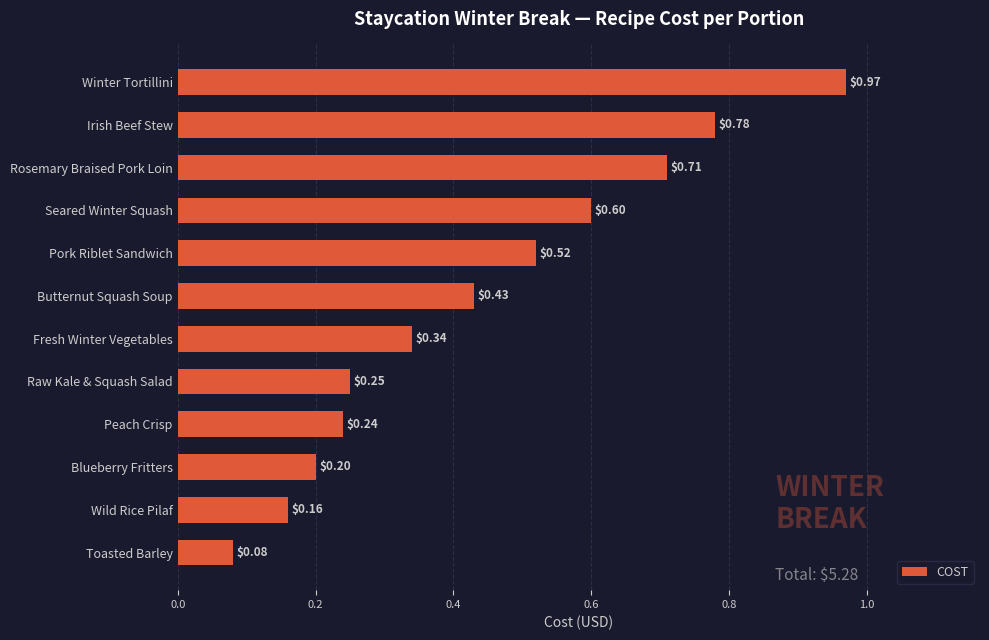

List the labels in order of value, smallest first.

Toasted Barley, Wild Rice Pilaf, Blueberry Fritters, Peach Crisp, Raw Kale & Squash Salad, Fresh Winter Vegetables, Butternut Squash Soup, Pork Riblet Sandwich, Seared Winter Squash, Rosemary Braised Pork Loin, Irish Beef Stew, Winter Tortillini